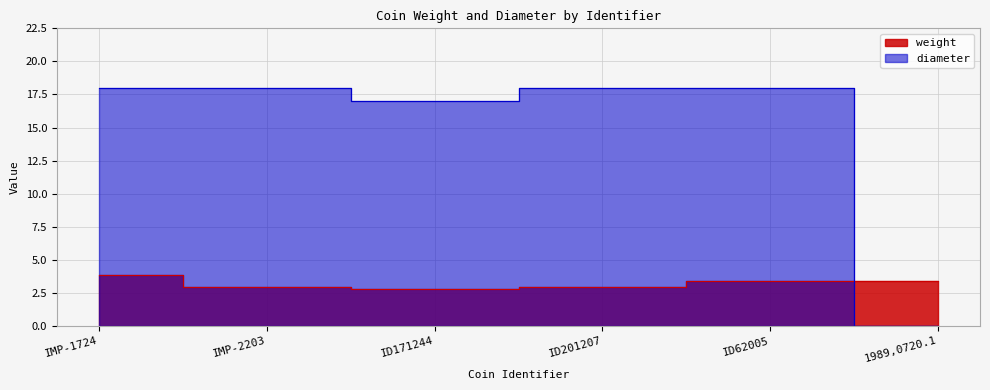

Reading right to left, transcribe all the data shown in this chart.

weight: 1989,0720.1=3.4	ID62005=3.4	ID201207=2.9	ID171244=2.8	IMP-2203=2.9	IMP-1724=3.9
diameter: 1989,0720.1=0.0	ID62005=18.0	ID201207=18.0	ID171244=17.0	IMP-2203=18.0	IMP-1724=18.0